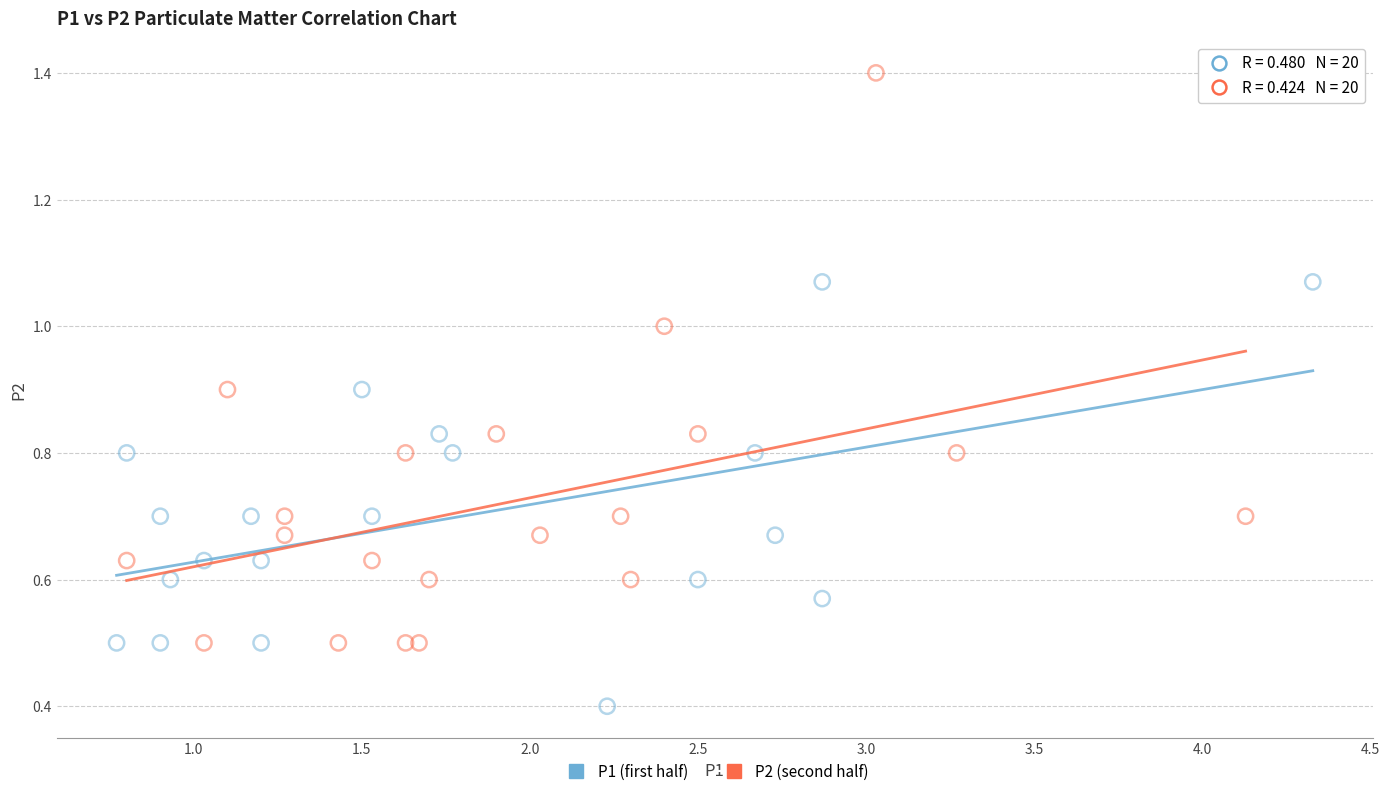

What are all the series names shown in the legend?

P1 (first half), P2 (second half)